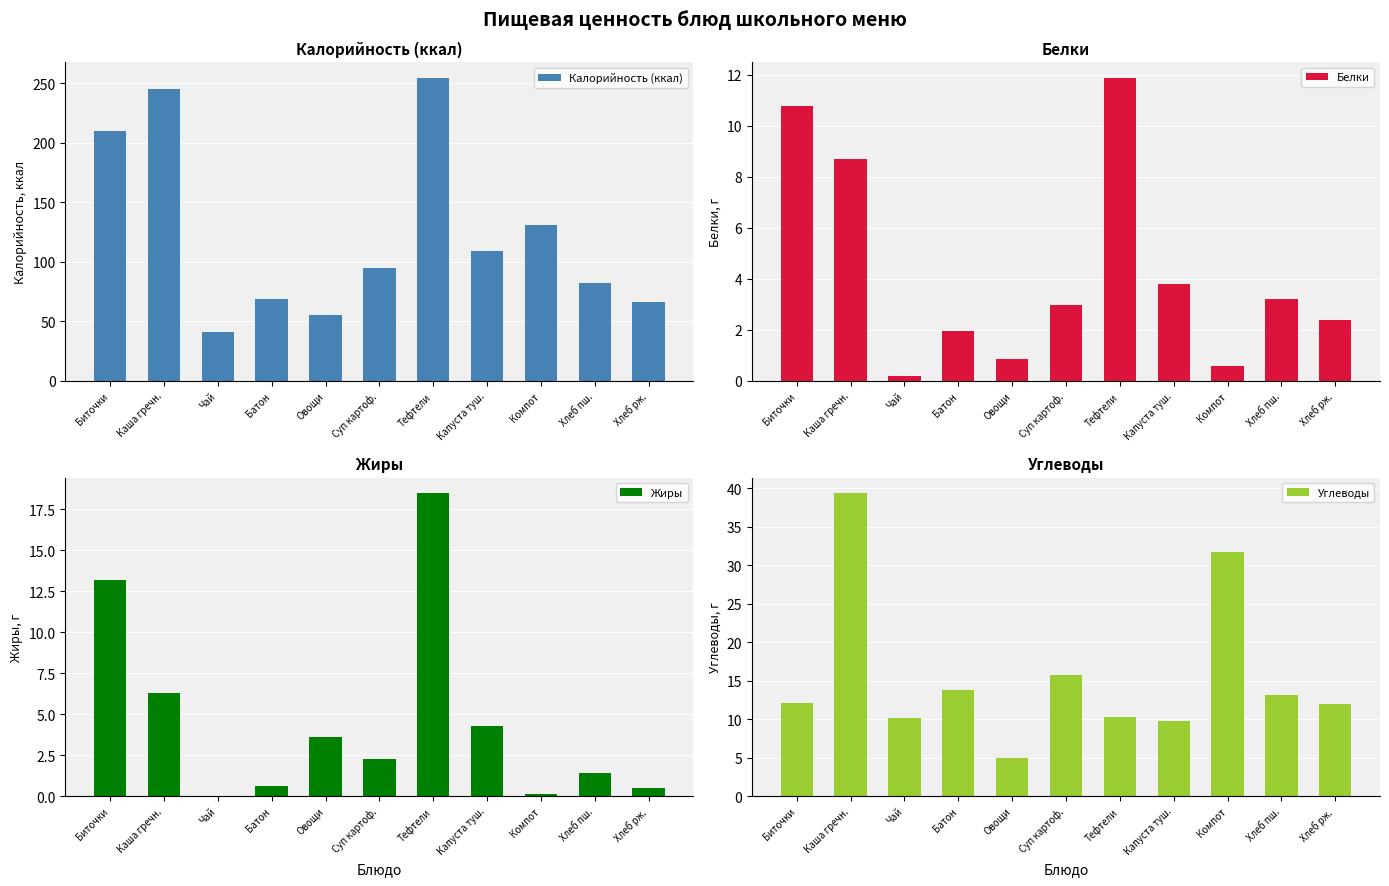

What are all the series names shown in the legend?

Калорийность (ккал), Белки, Жиры, Углеводы